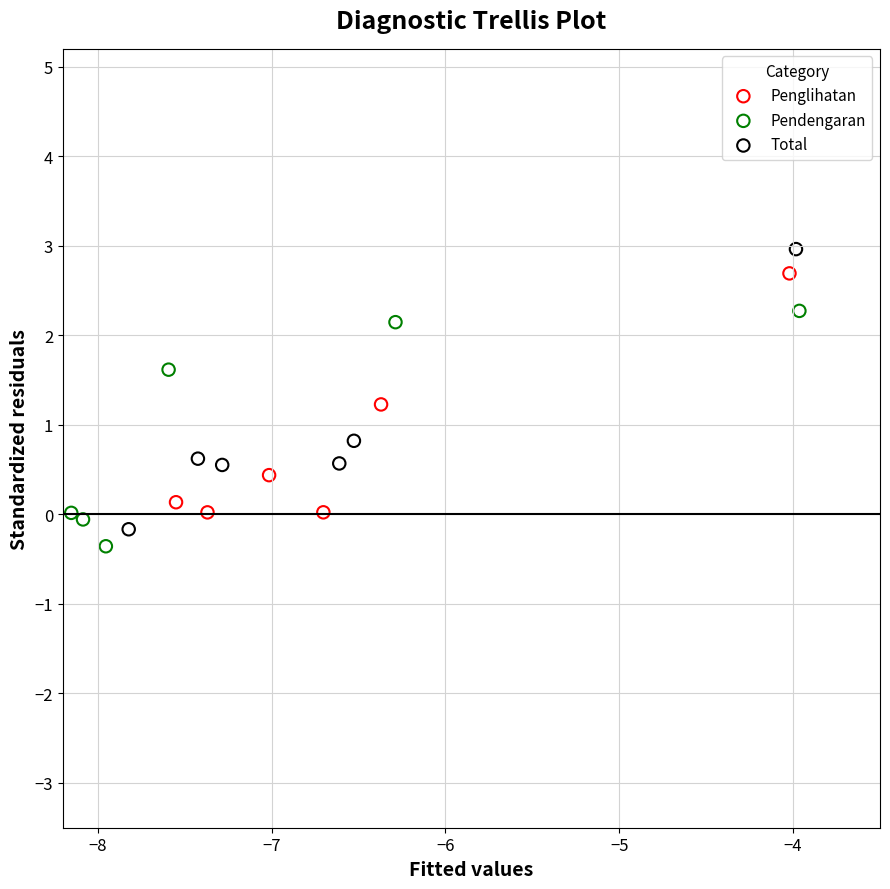

Which series reaches the minimum Y coordinate?

Pendengaran